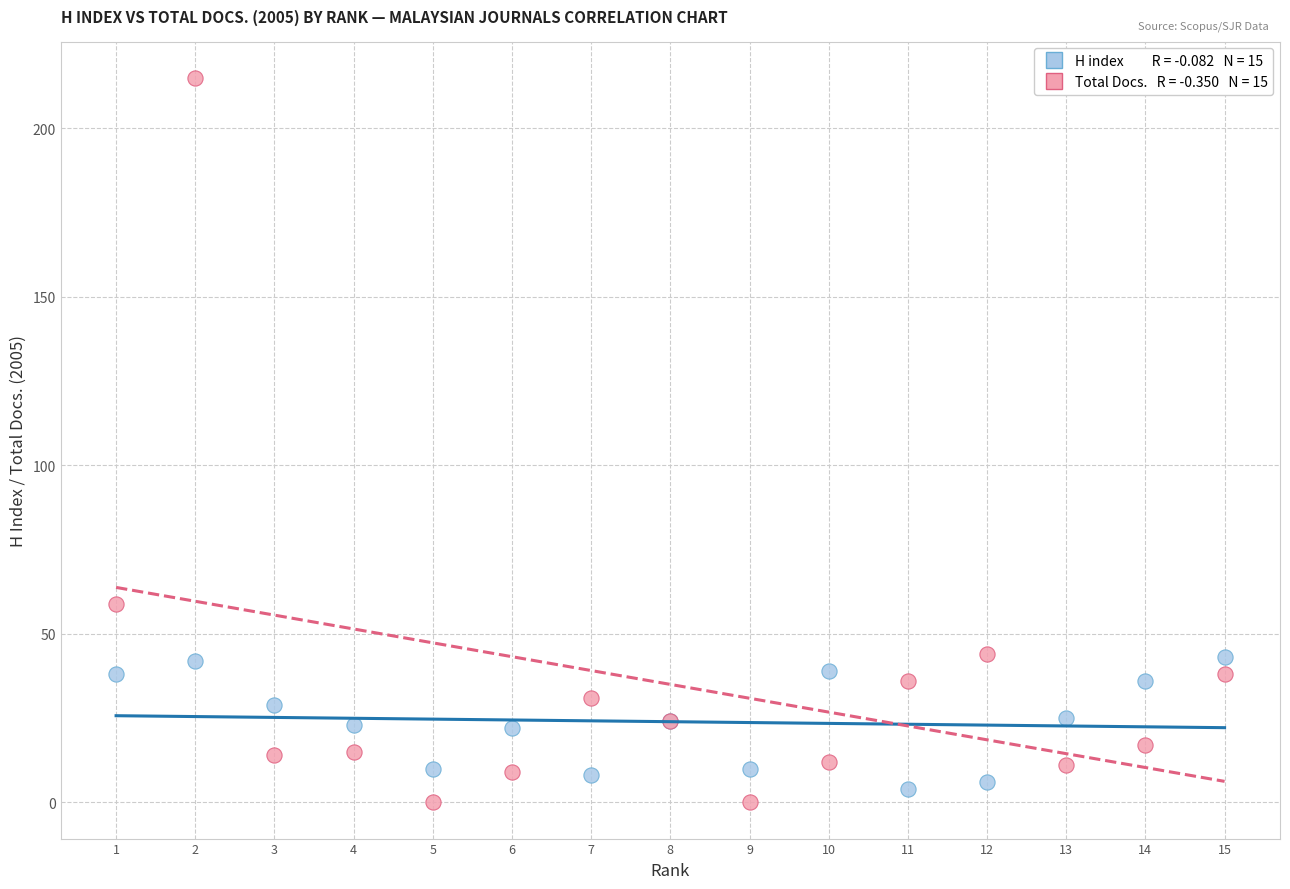

Across all series, what Y value is closest to 107?

59